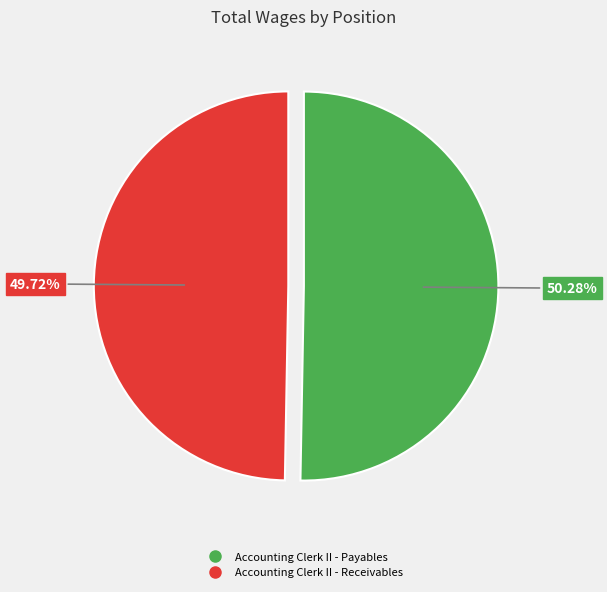

To the nearest percent, what is the combined percentage of Accounting Clerk II - Payables and Accounting Clerk II - Receivables?

100%